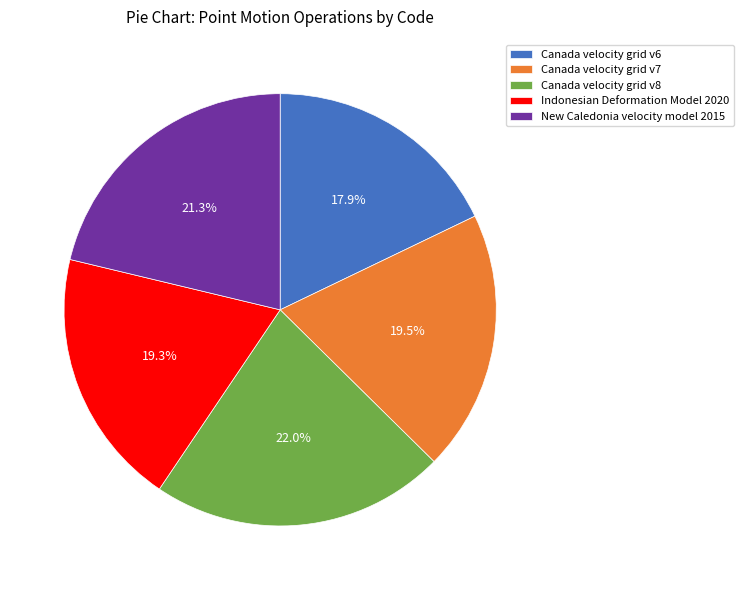

To the nearest percent, what is the difference between the New Caledonia velocity model 2015 and Canada velocity grid v8 slice percentages?

1%